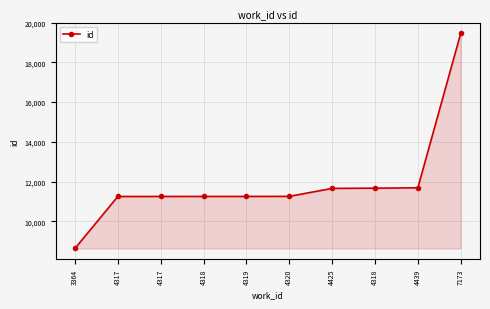

What value does the data have at 4317, to the nearest 50?

11250